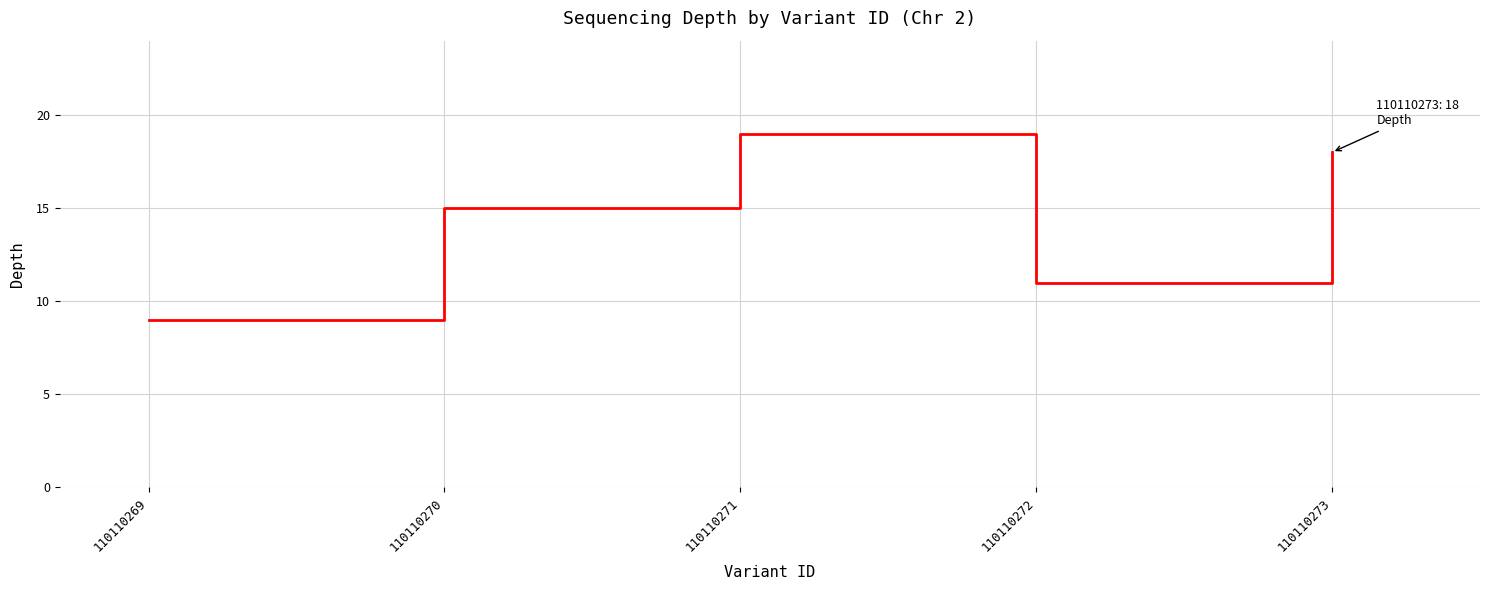

The value at 110110272 is 11. True or false?

True